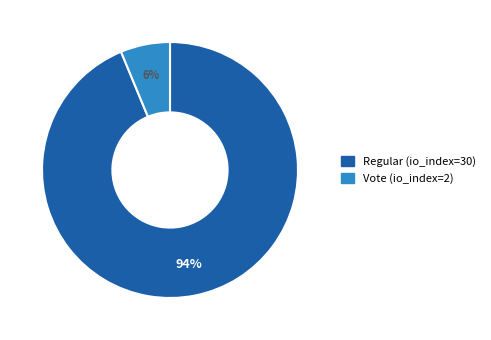

What percentage is the Regular (io_index=30) slice, to the nearest percent?

94%